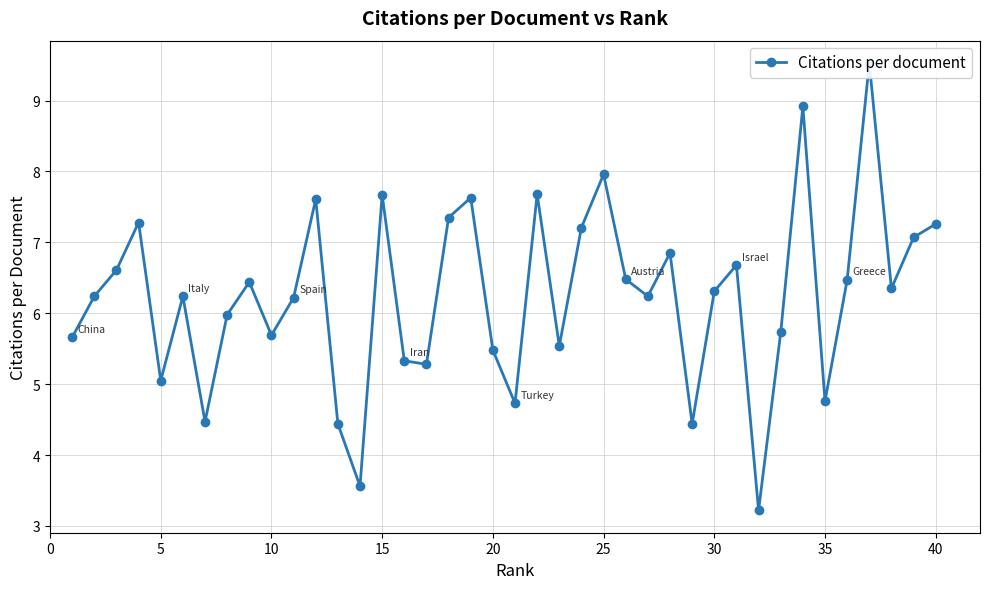

What is the difference between the maximum and minimum values?

6.3